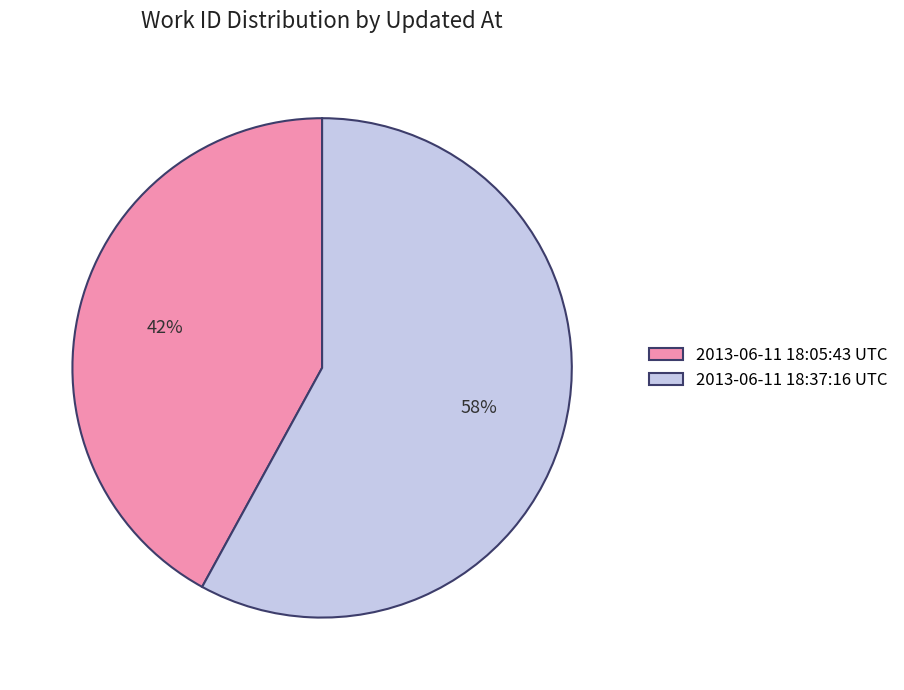

How many segments does this pie chart have?

2